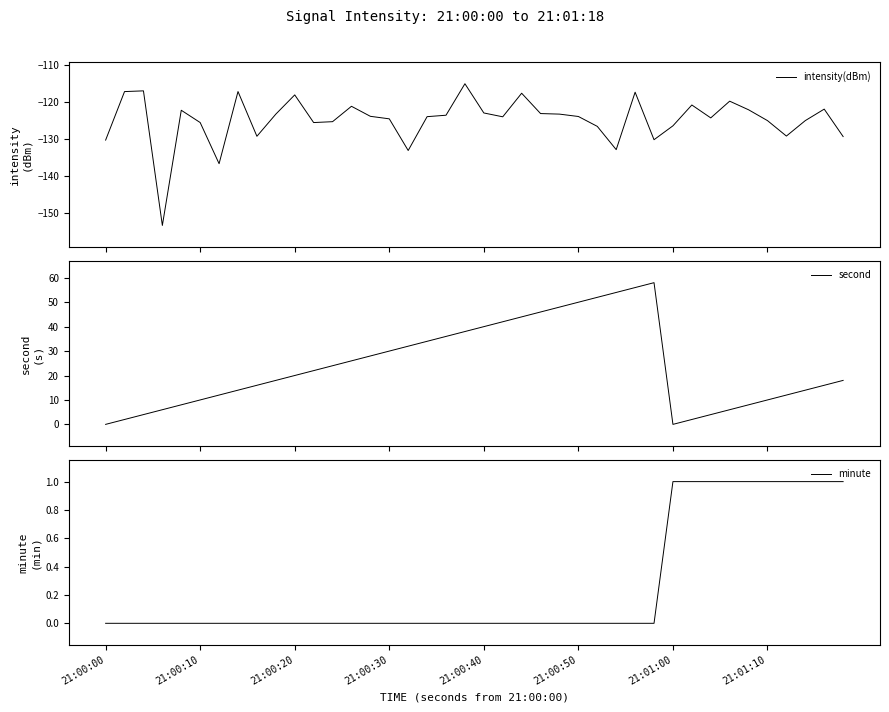

Rank the series by their average value, from highest to lowest.

second, minute, intensity(dBm)